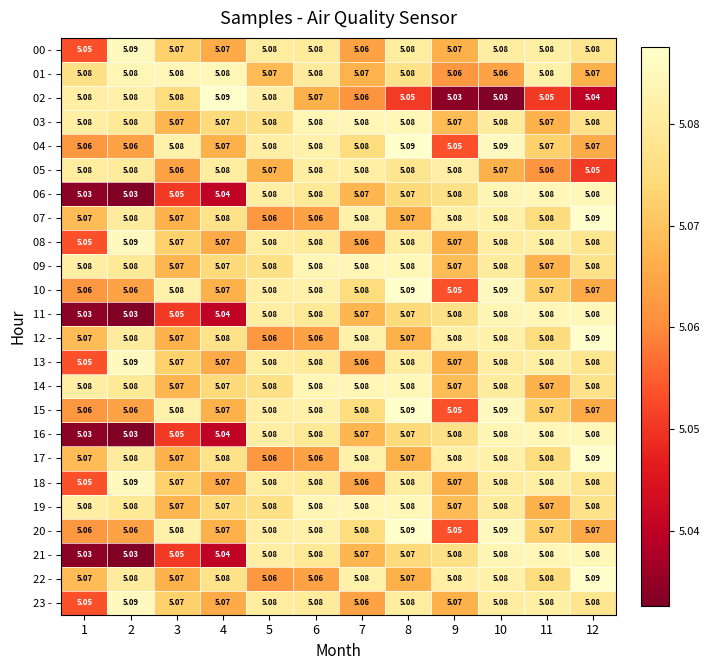

Is the value of 11 - at 3 greater than the value of 23 - at 12?

No